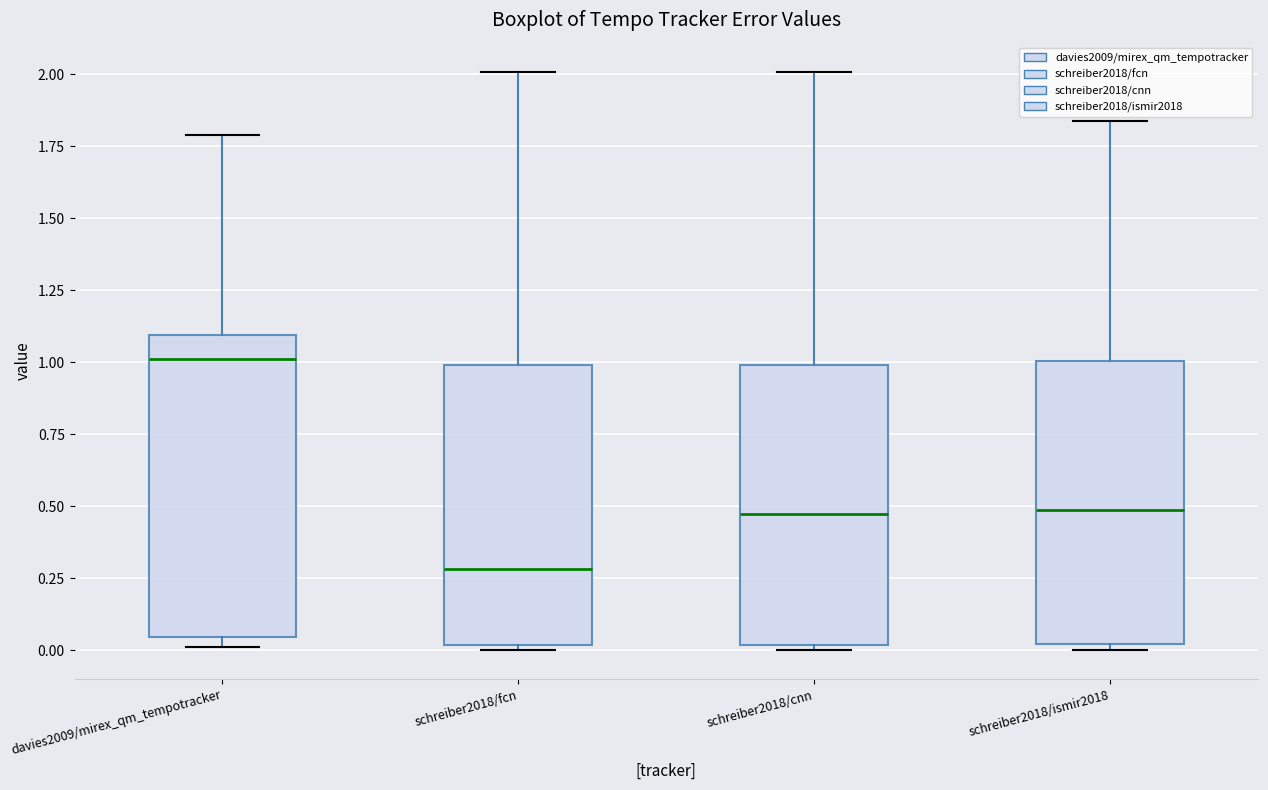

Which box is the tallest, from its lower edge to its upper edge?

davies2009/mirex_qm_tempotracker